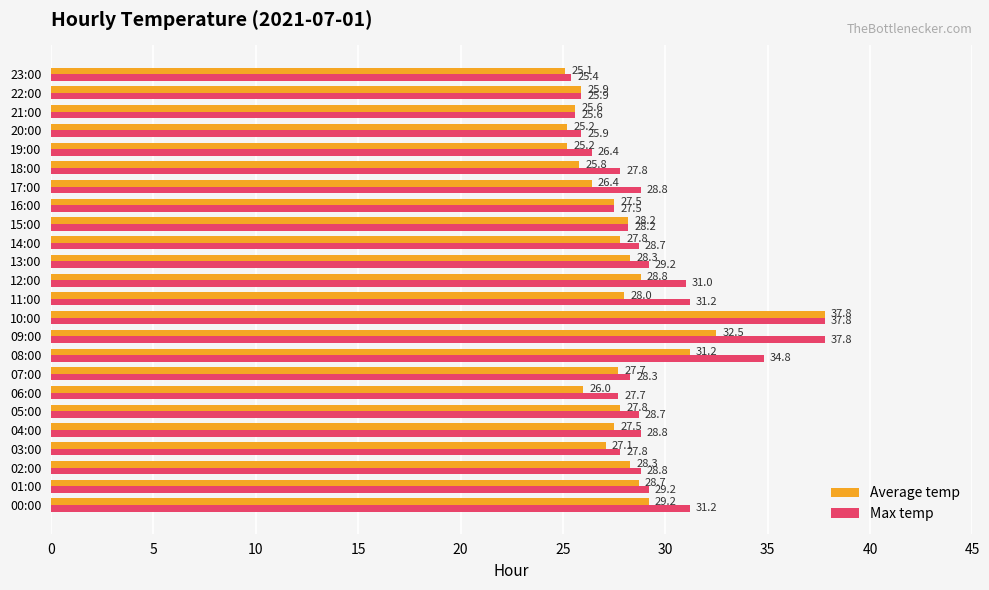

What is the average value of the Average temp series?

28.0